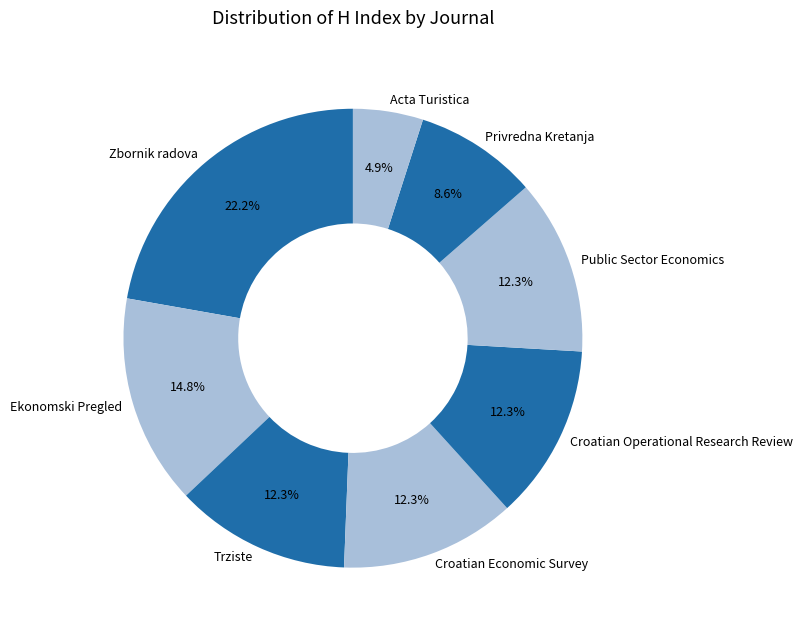

How many segments does this pie chart have?

8